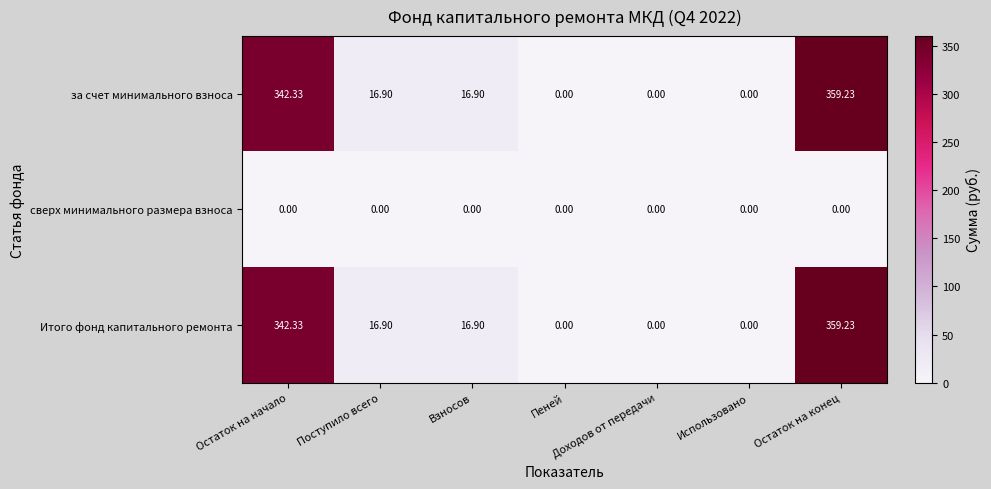

Is the value of Итого фонд капитального ремонта at Поступило всего greater than the value of за счет минимального взноса at Остаток на начало?

No